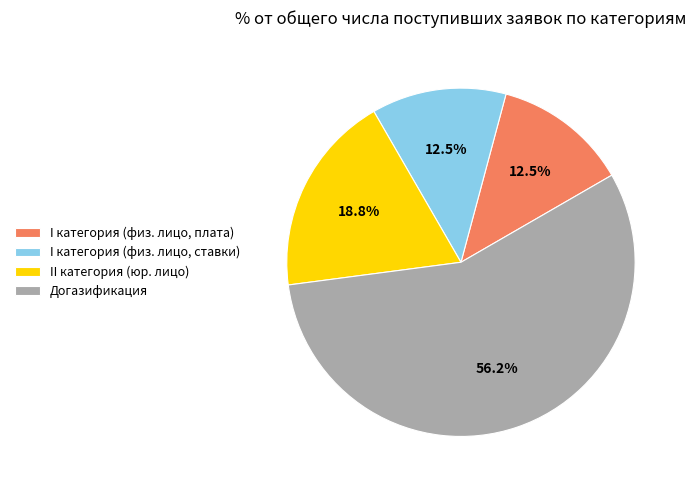

What is the largest slice in the pie chart?

Догазификация